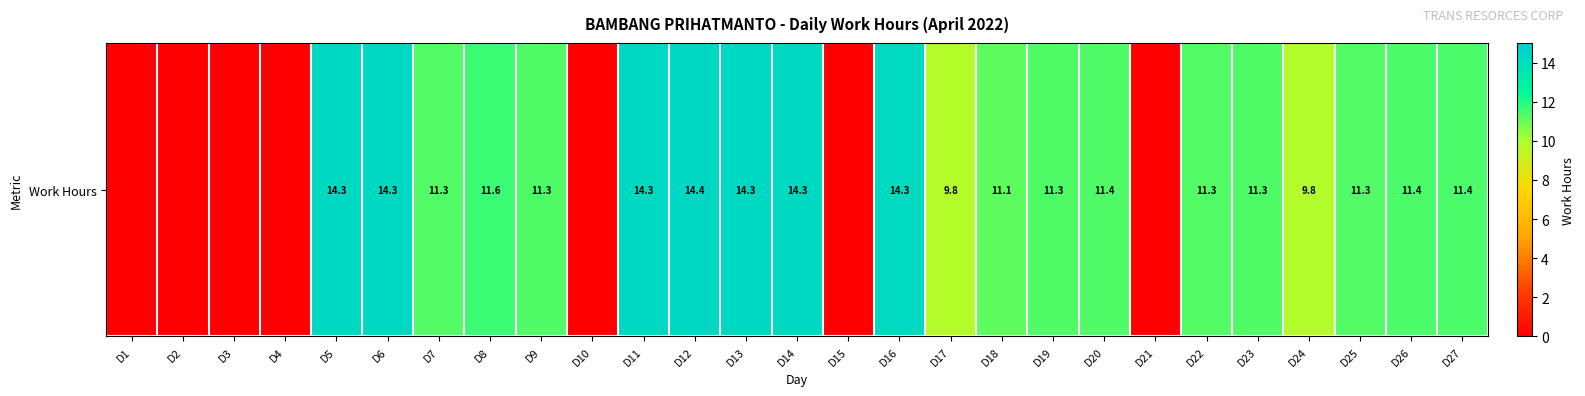

How many data points are above 11?

18